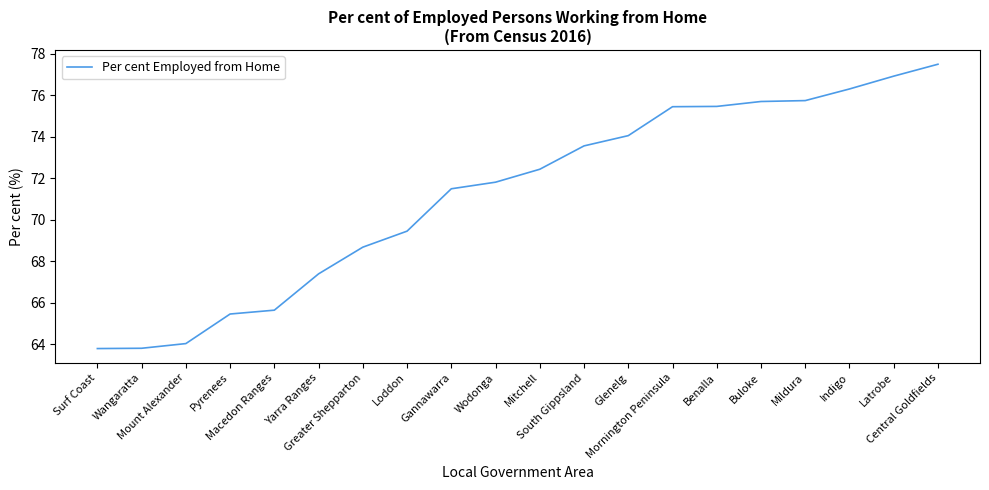

What value does the data have at Glenelg?

74.0